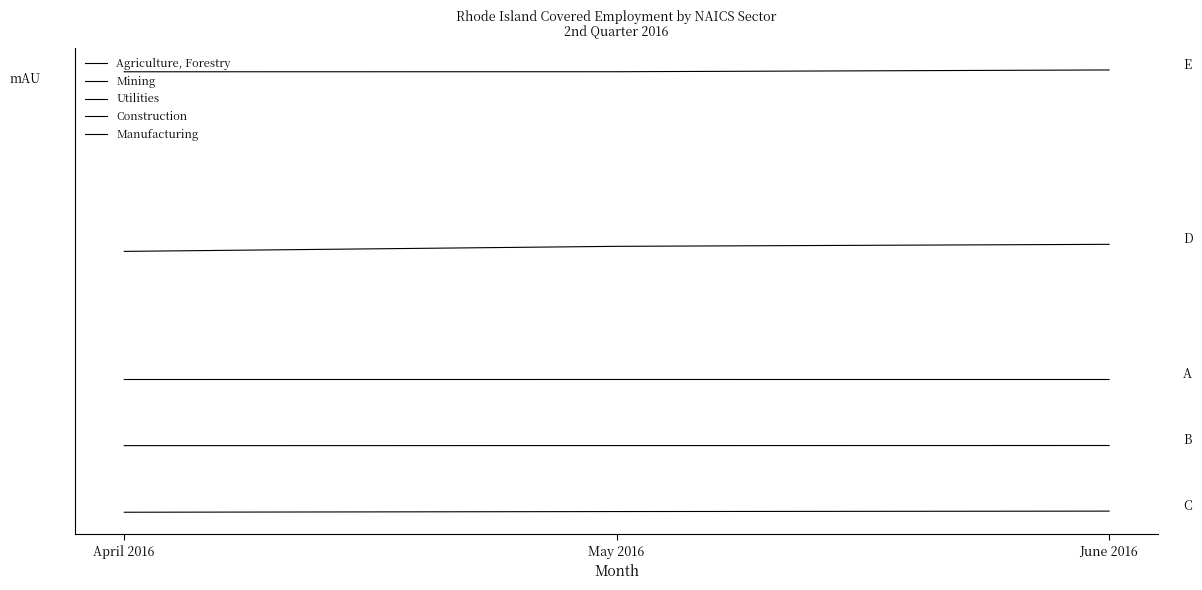

Does the chart have visible grid lines?

No